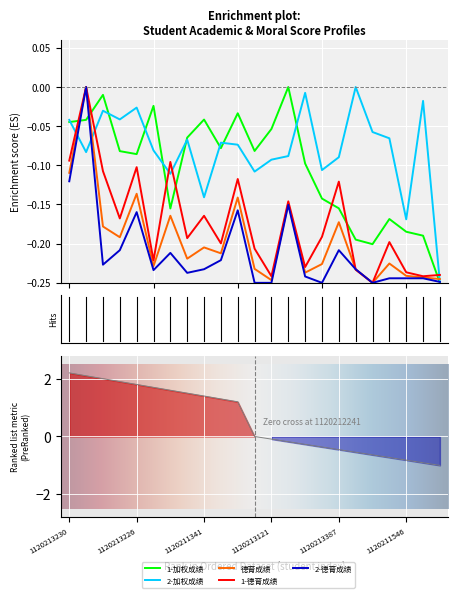

What is the difference between the highest and lowest values at 1120211546?

0.1